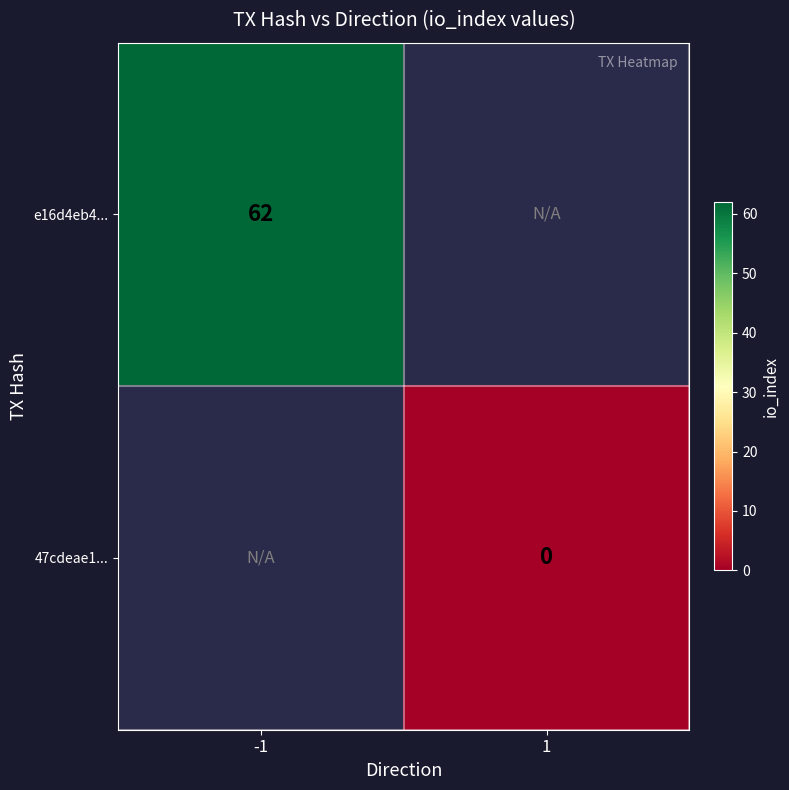

Is the value of e16d4eb4... at -1 greater than the value of 47cdeae1... at 1?

Yes